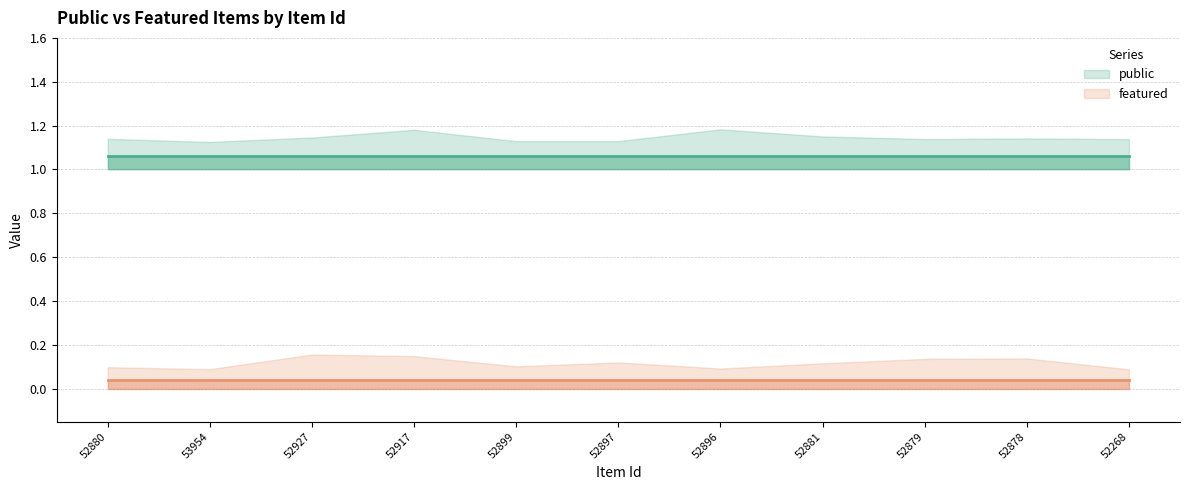

True or false: public and featured intersect in this chart.

False